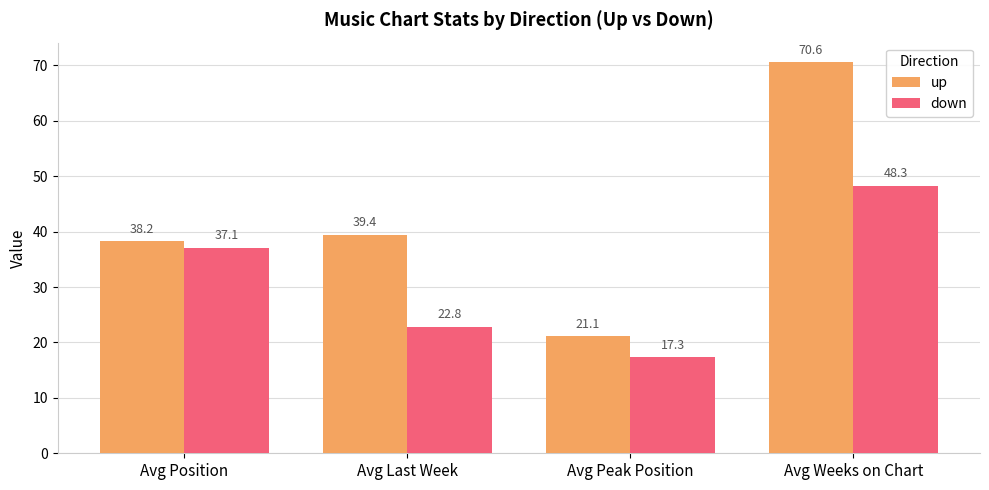

What are all the series names shown in the legend?

up, down